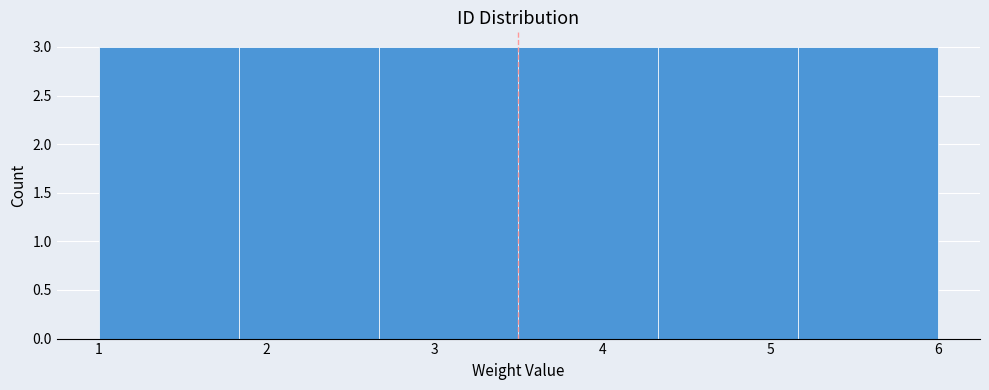

How tall is the bar that spans 1.0 to 1.8 on the x-axis? Neither the bar edges nor the heights are printed on the chart, so give them approximately, as read against the axes.

3